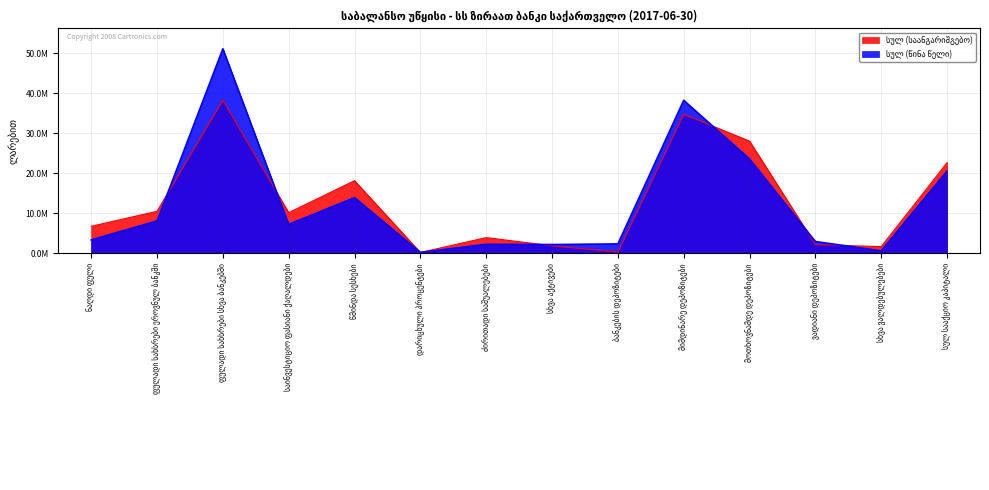

What is the label of the 14th point from the left?

სულ სააქციო კაპიტალი